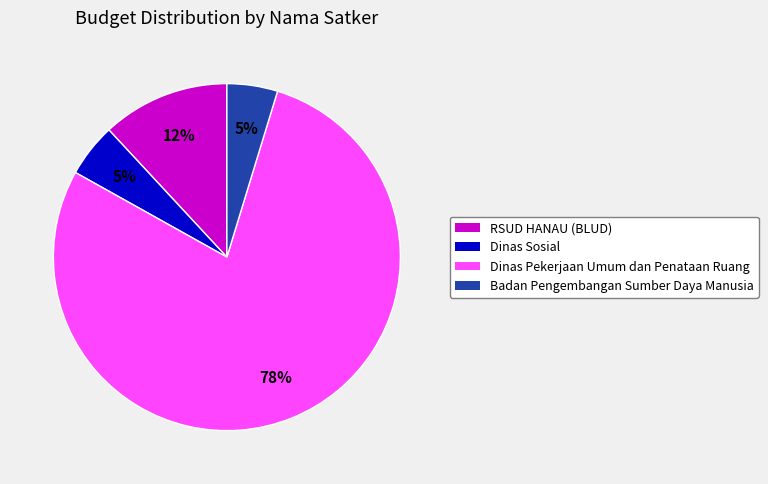

To the nearest percent, what is the average slice percentage?

25%